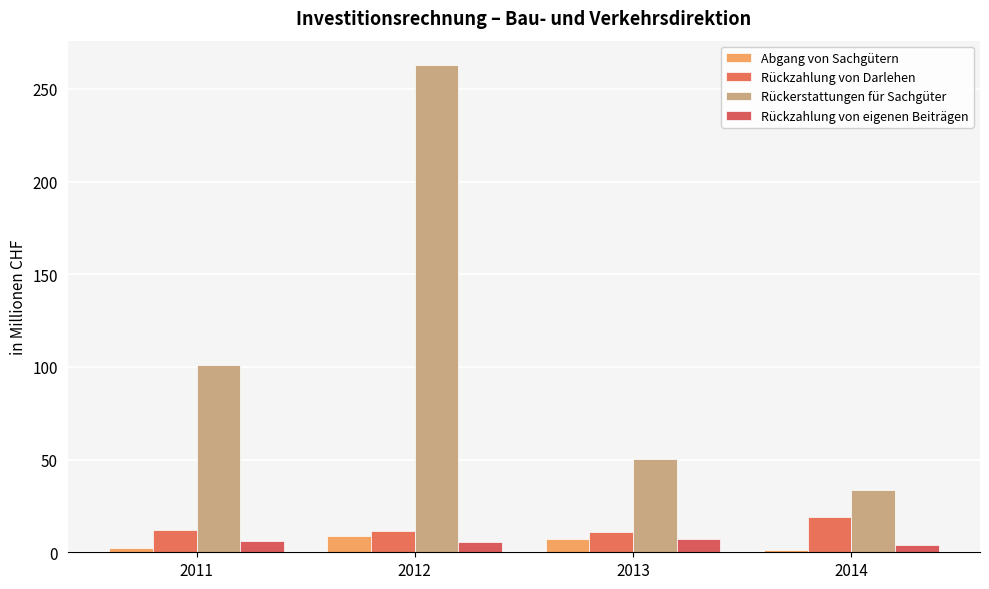

How many bars are there in total?

16